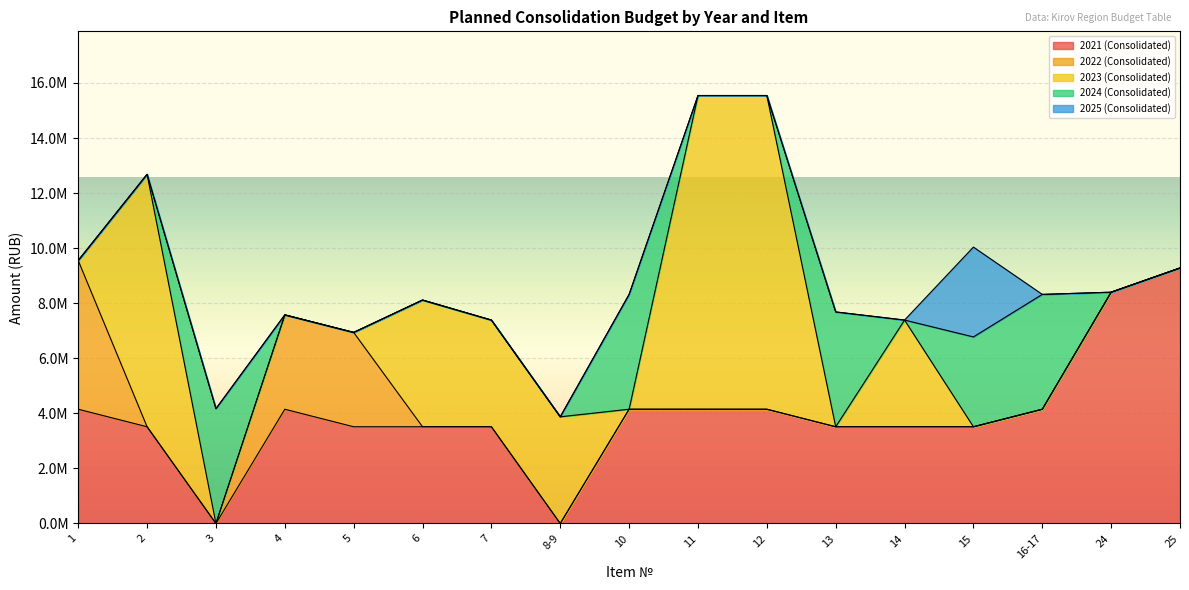

True or false: 2024 (Consolidated) has more than 1 interior local peaks.

True